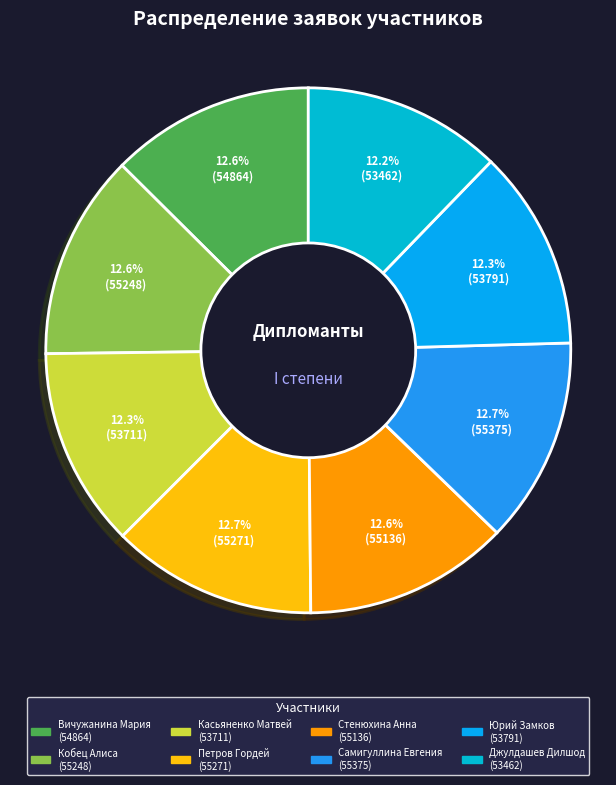

Is there any slice that represents more than half of the pie?

No